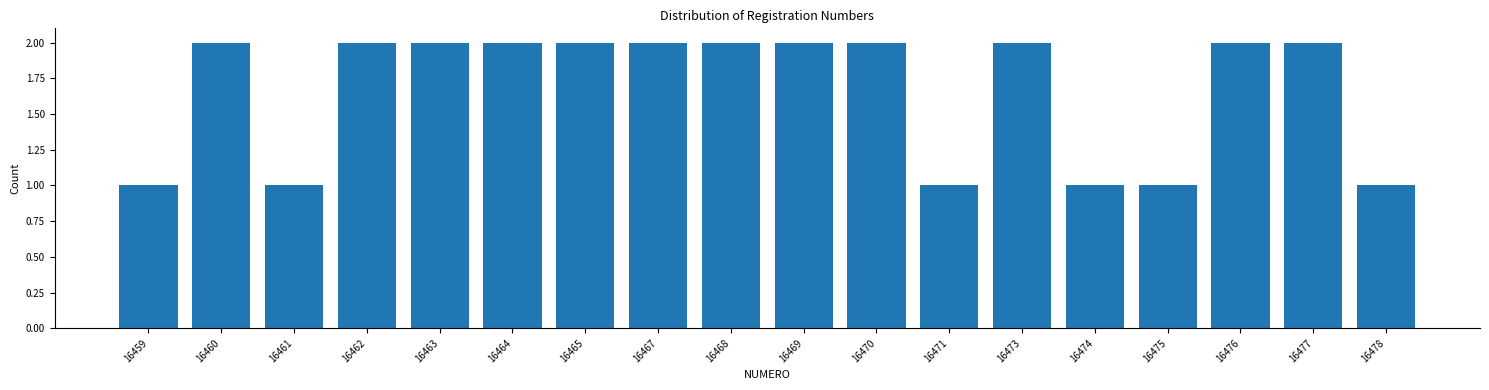

Reading right to left, what are all the values shown in this chart?

16478=1	16477=2	16476=2	16475=1	16474=1	16473=2	16471=1	16470=2	16469=2	16468=2	16467=2	16465=2	16464=2	16463=2	16462=2	16461=1	16460=2	16459=1